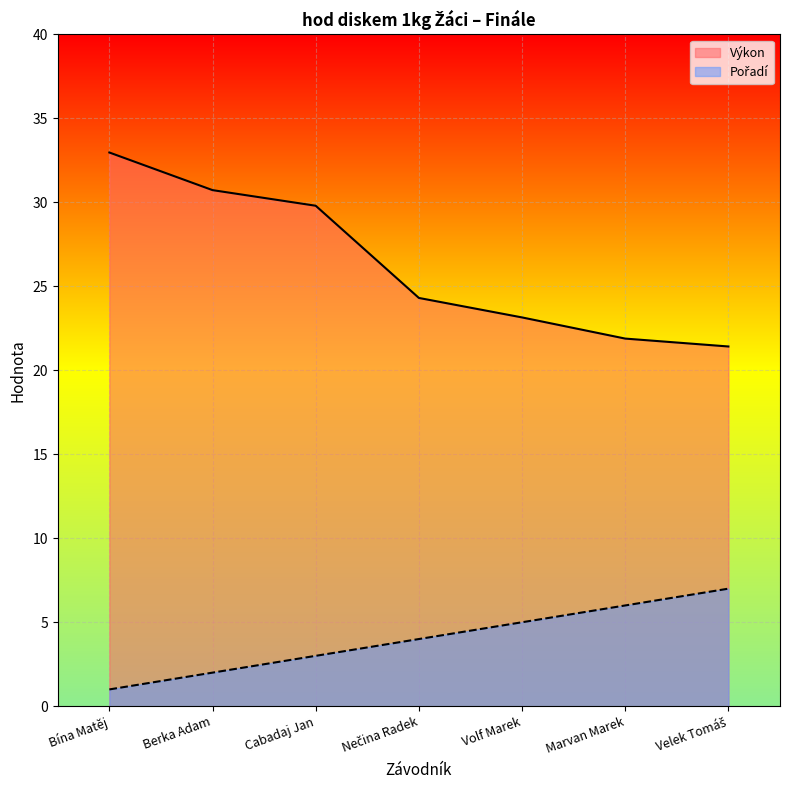

How many data points in Výkon are less than 24?

3